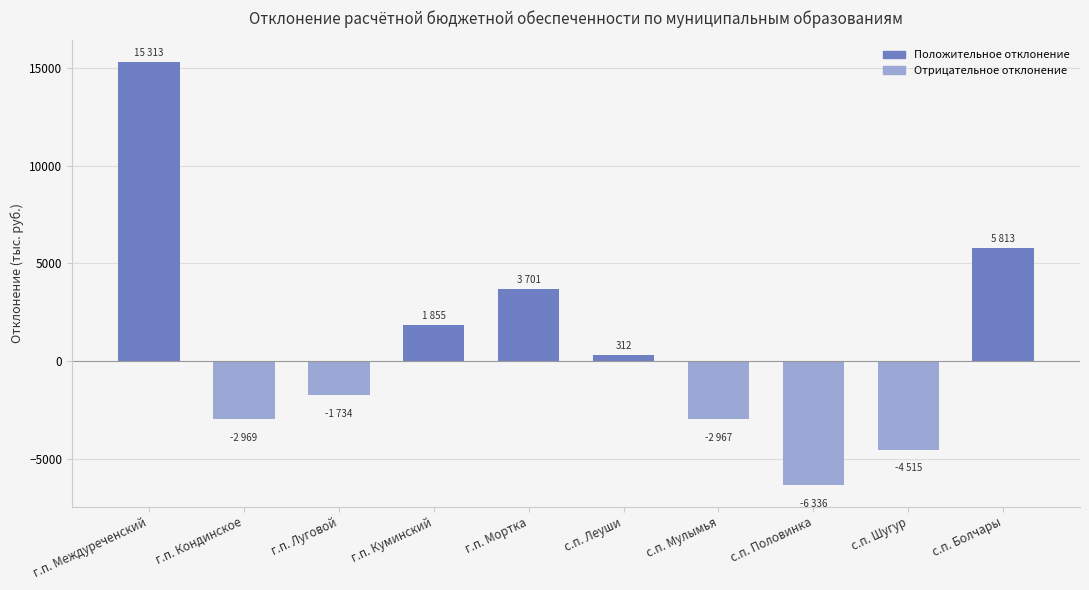

What is the difference between the maximum and minimum values?

21650.2